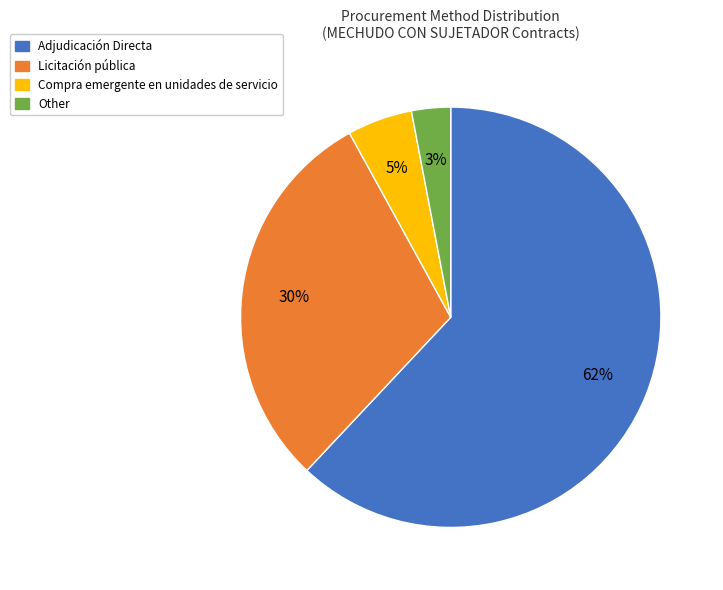

Is there a majority slice in this chart?

Yes